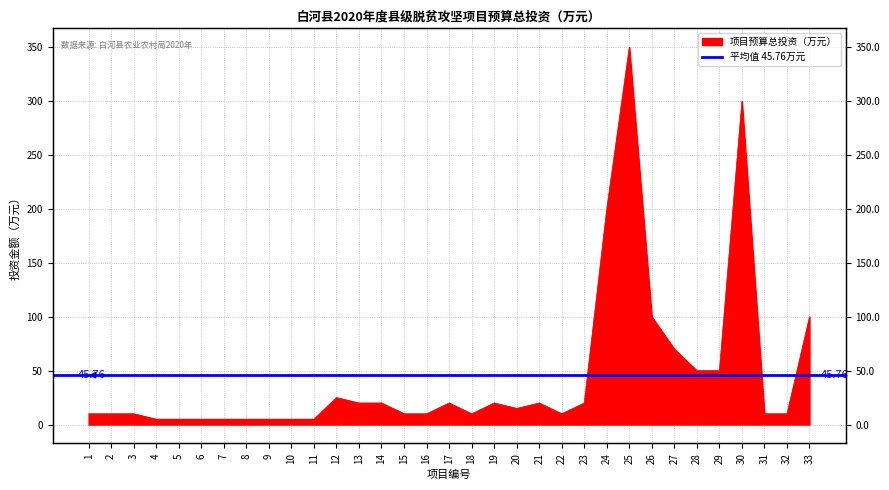

Which category has the lowest value across all series?

4